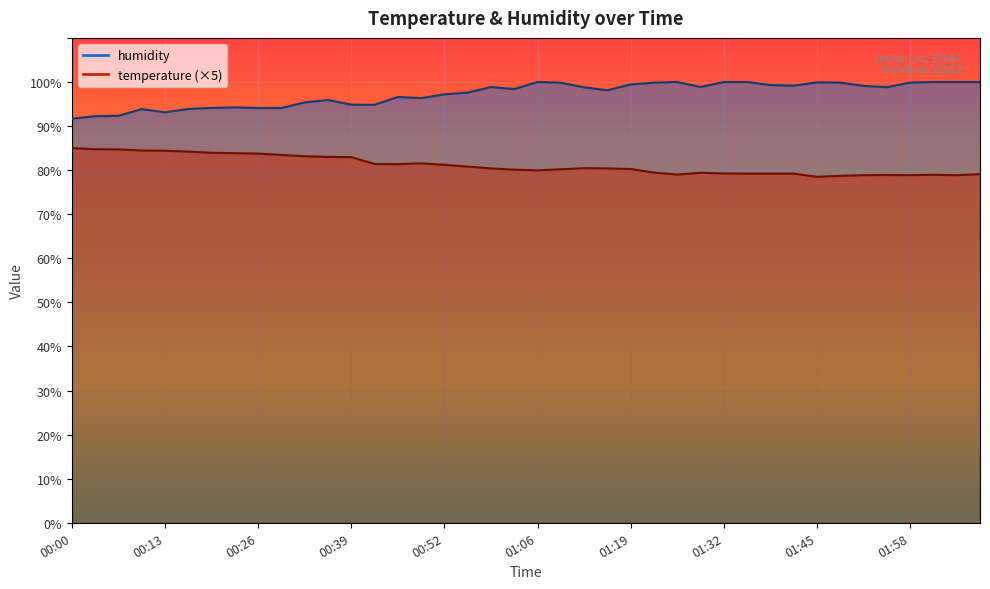

How many values in the temperature series exceed 80?

24